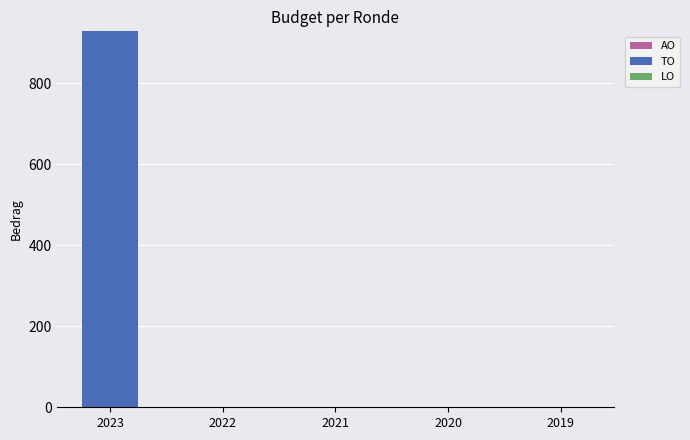

The chart shows a value of 0 at 2021. True or false?

True